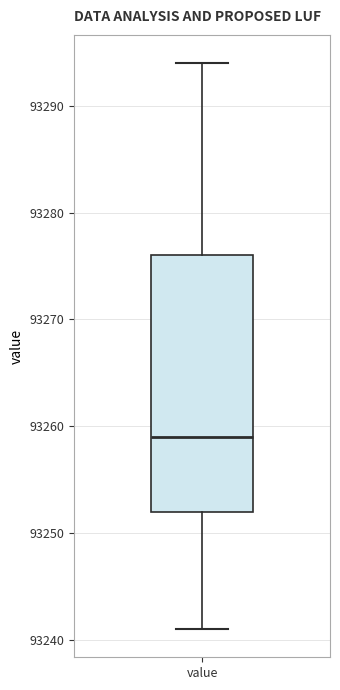

Where is the lower edge of the box for value on the y-axis? The values are not printed on the chart, so give them approximately, as read against the axis.

93252